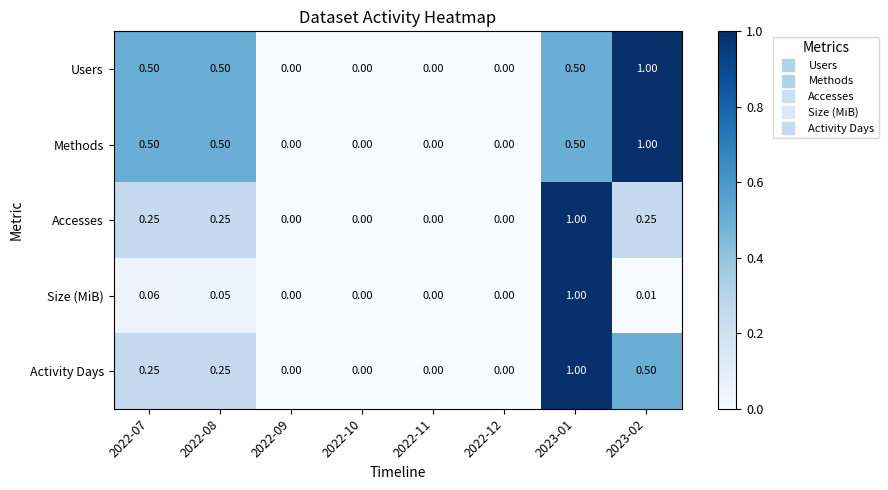

Is the value of Users at 2023-02 greater than the value of Size (MiB) at 2022-10?

Yes